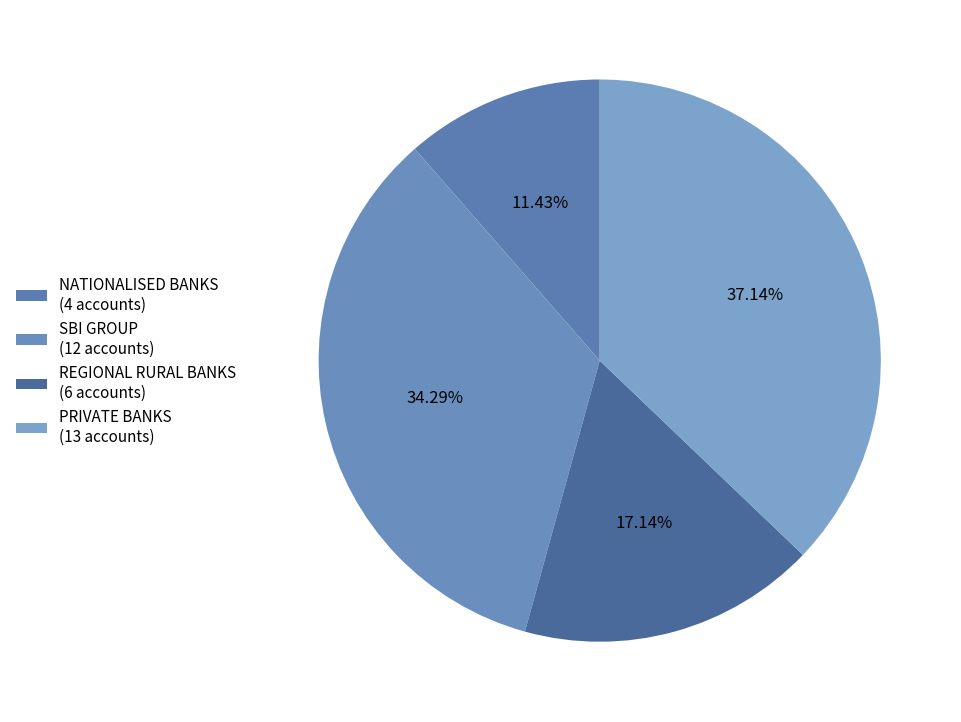

How many slices are in this pie chart?

4